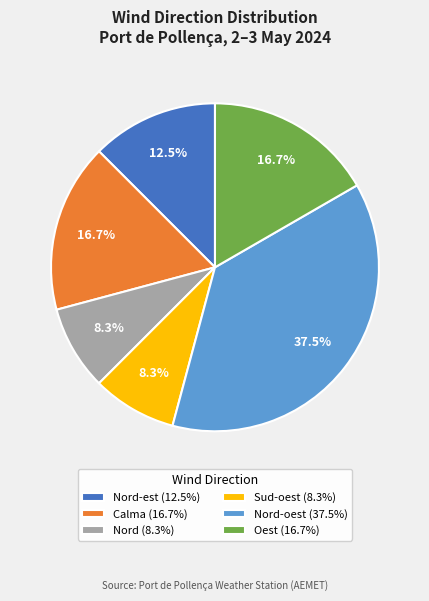

Is Nord (8.3%) the majority of the pie?

No